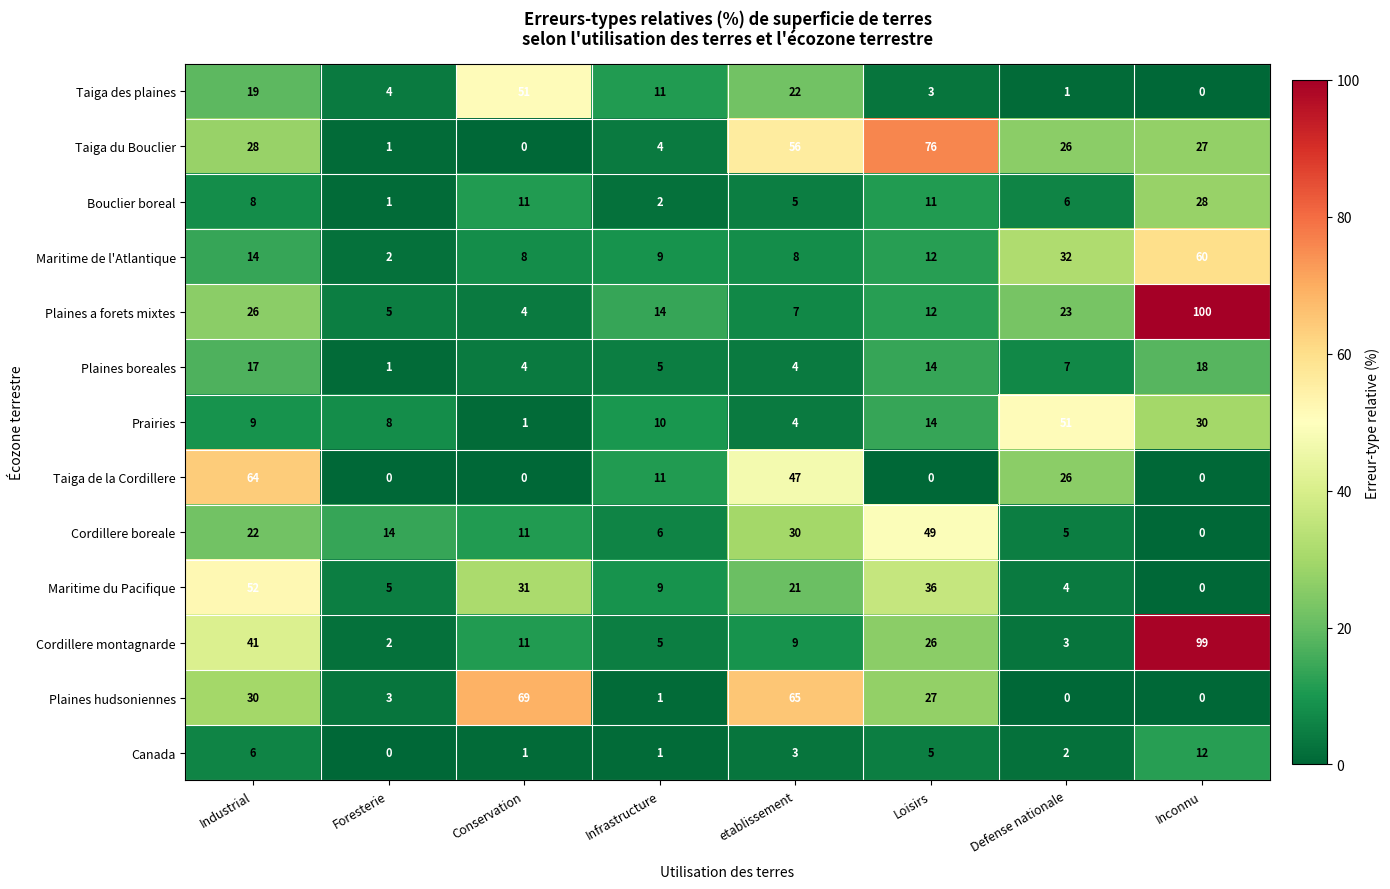

What is the greatest value displayed?

100